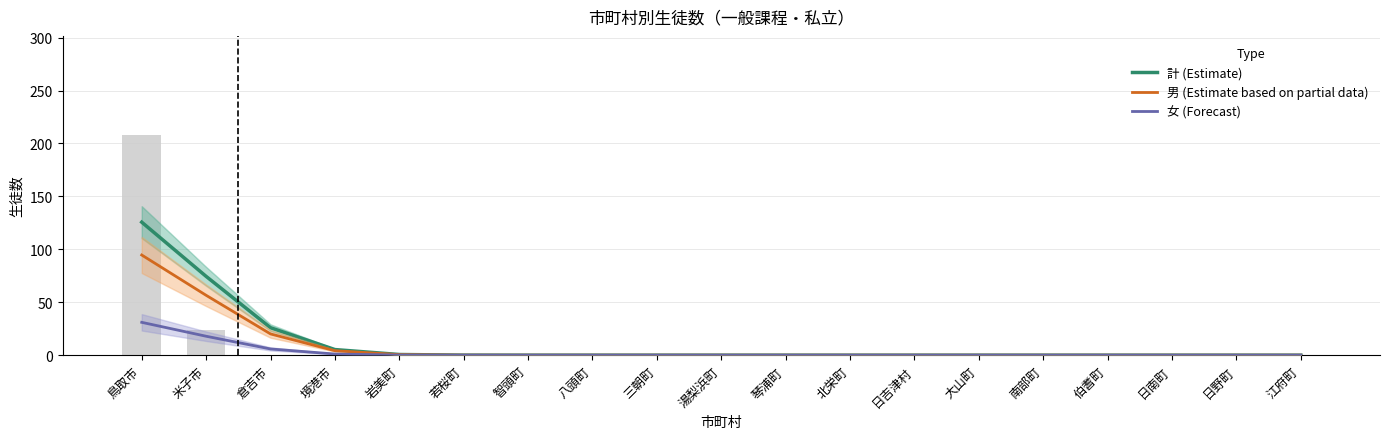

What position from the right is 米子市?

18